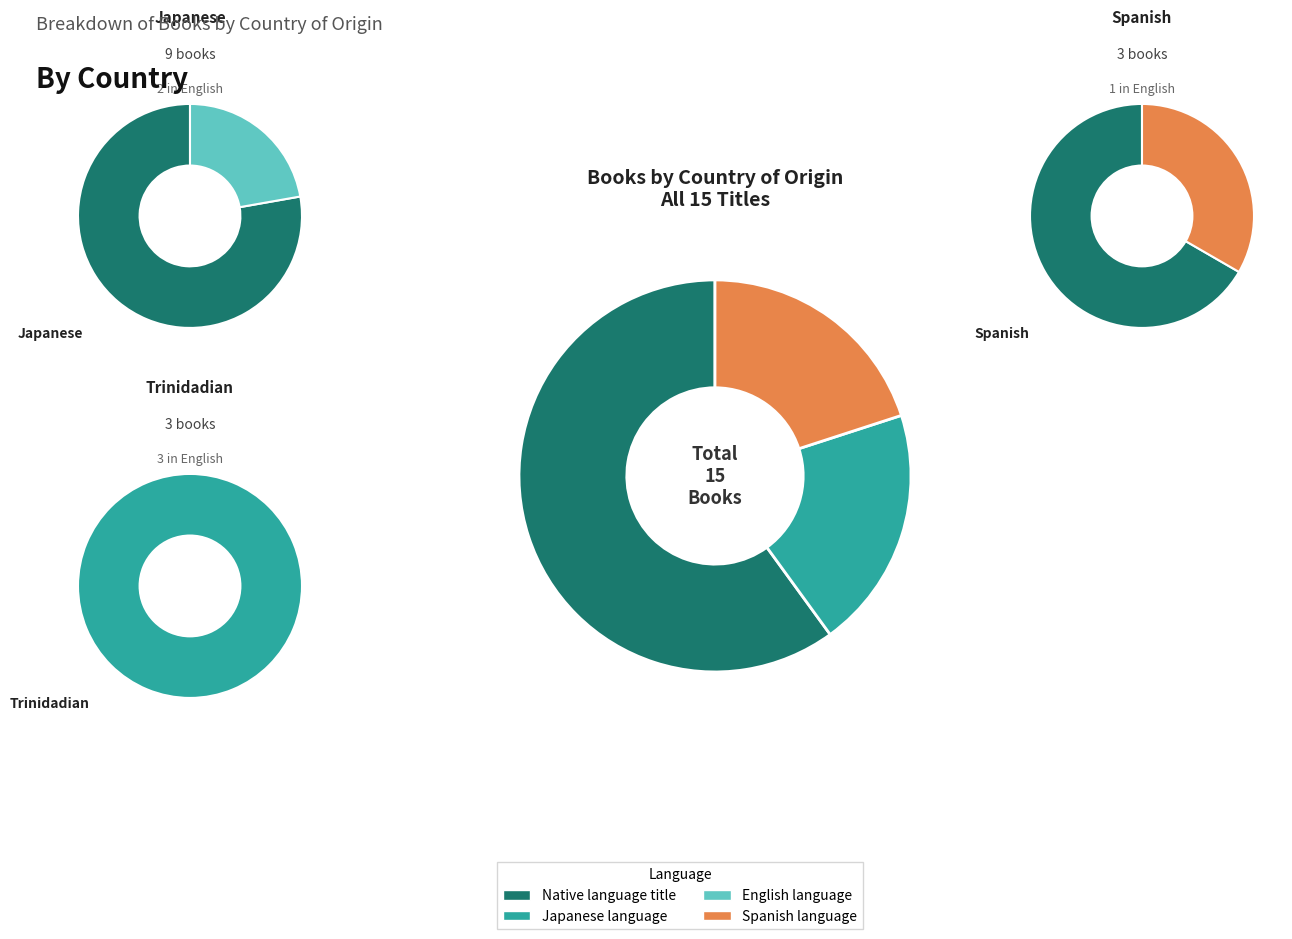

Is it true that 2014 is 13% of the pie?

False